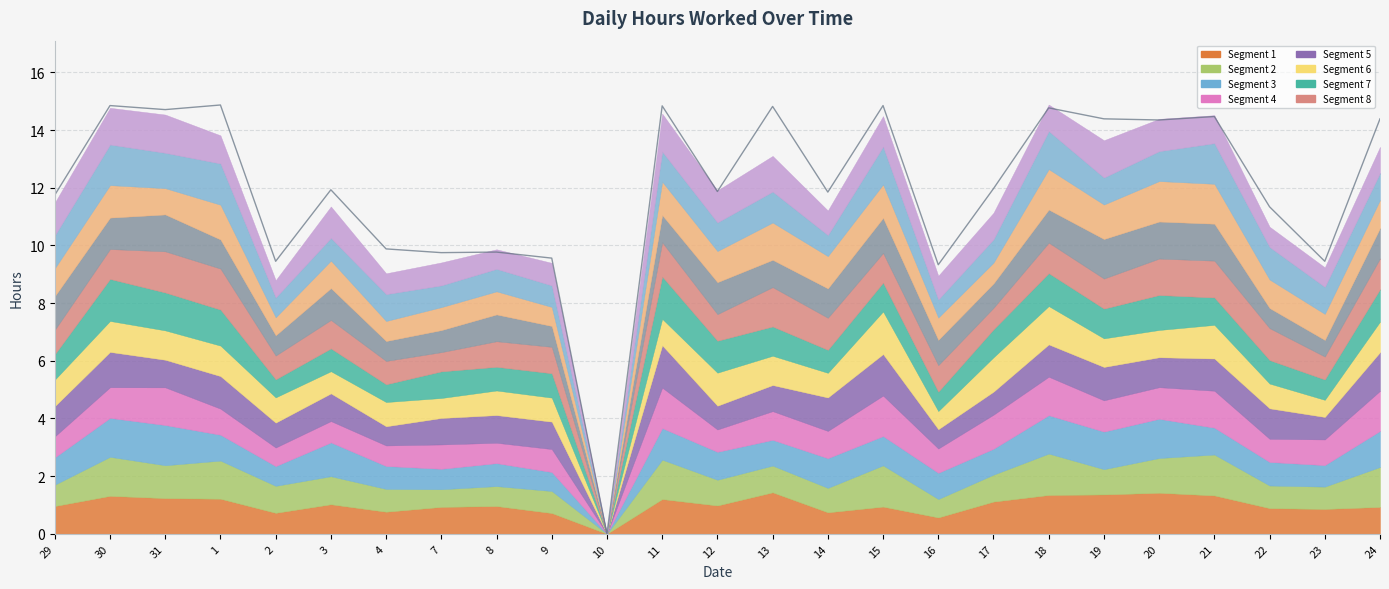

Rank the categories by value from highest to lowest.

1, 30, 15, 11, 13, 18, 31, 21, 19, 24, 20, 17, 3, 12, 14, 29, 22, 4, 8, 7, 9, 2, 23, 16, 10